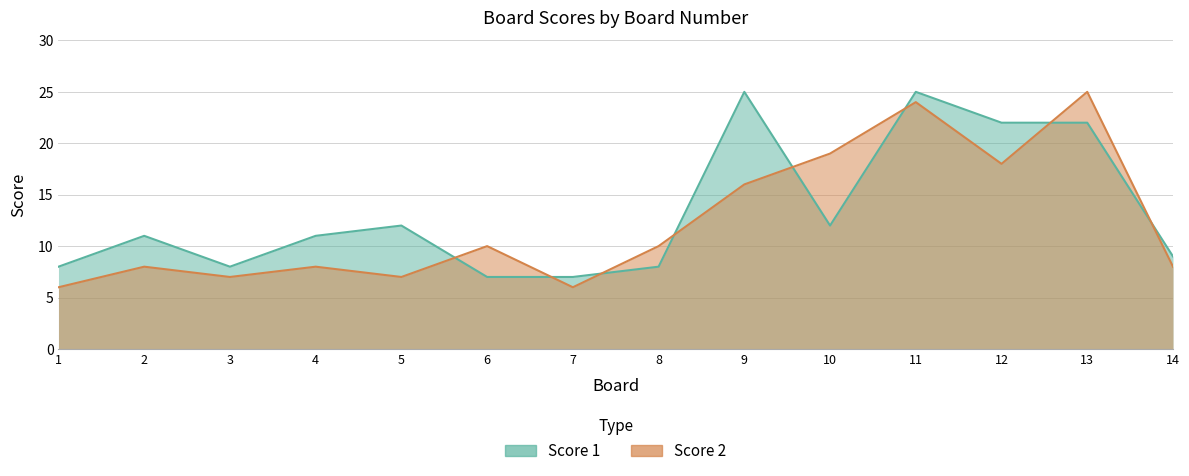

How many categories are shown in the chart?

14